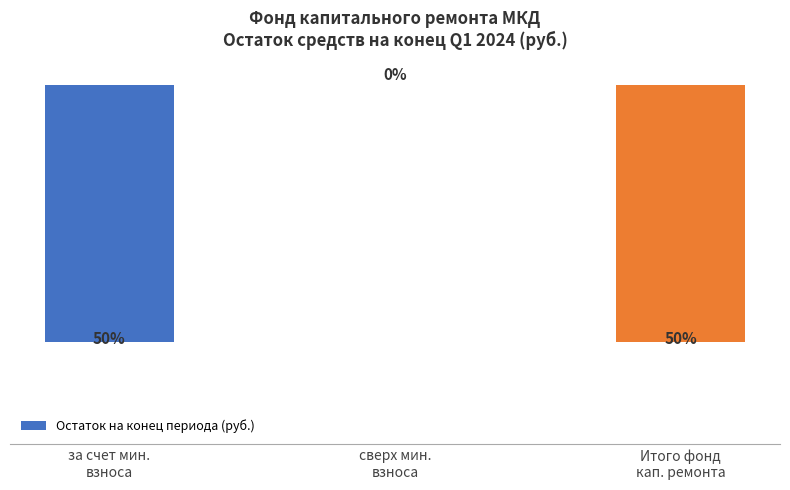

Are the bars horizontal?

No